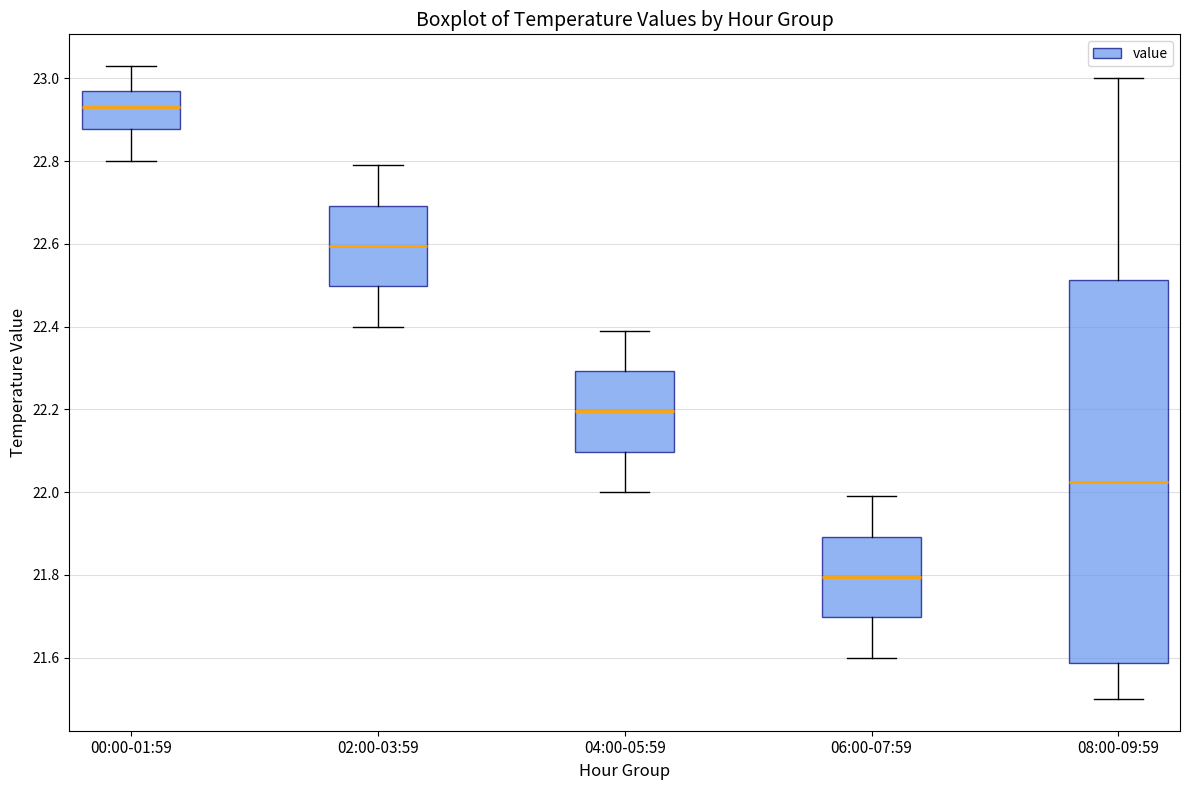

Reading left to right, read every box against the y-axis: the position of its median line, the range the box covers, and the ends of its whiskers. The values are not printed on the chart, so give them approximately, as read against the axis.

00:00-01:59: median 22.94, box 22.88 to 22.98, whiskers 22.80 to 23.04
02:00-03:59: median 22.60, box 22.50 to 22.70, whiskers 22.40 to 22.80
04:00-05:59: median 22.20, box 22.10 to 22.30, whiskers 22.00 to 22.40
06:00-07:59: median 21.80, box 21.70 to 21.90, whiskers 21.60 to 22.00
08:00-09:59: median 22.02, box 21.58 to 22.52, whiskers 21.50 to 23.00